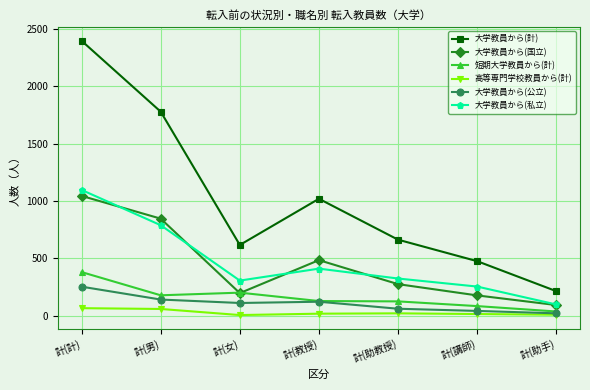

At which label does 大学教員から(国立) reach its minimum?

計(助手)